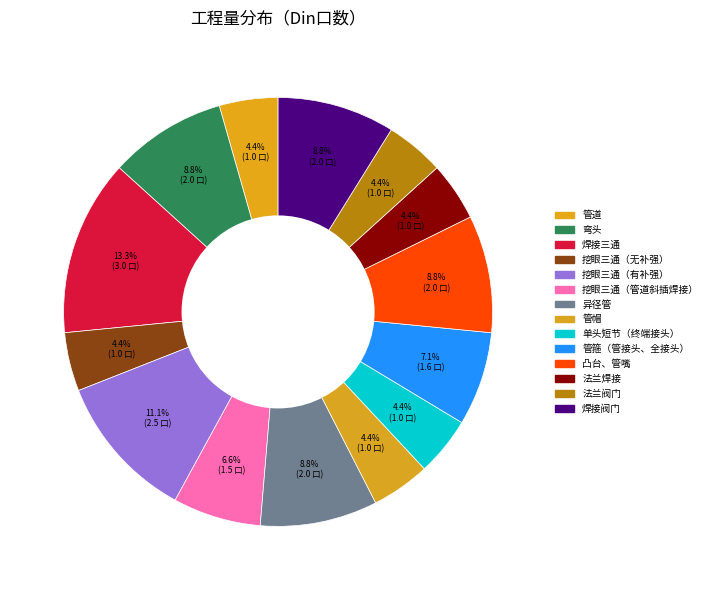

What is the smallest slice in the pie chart?

管道